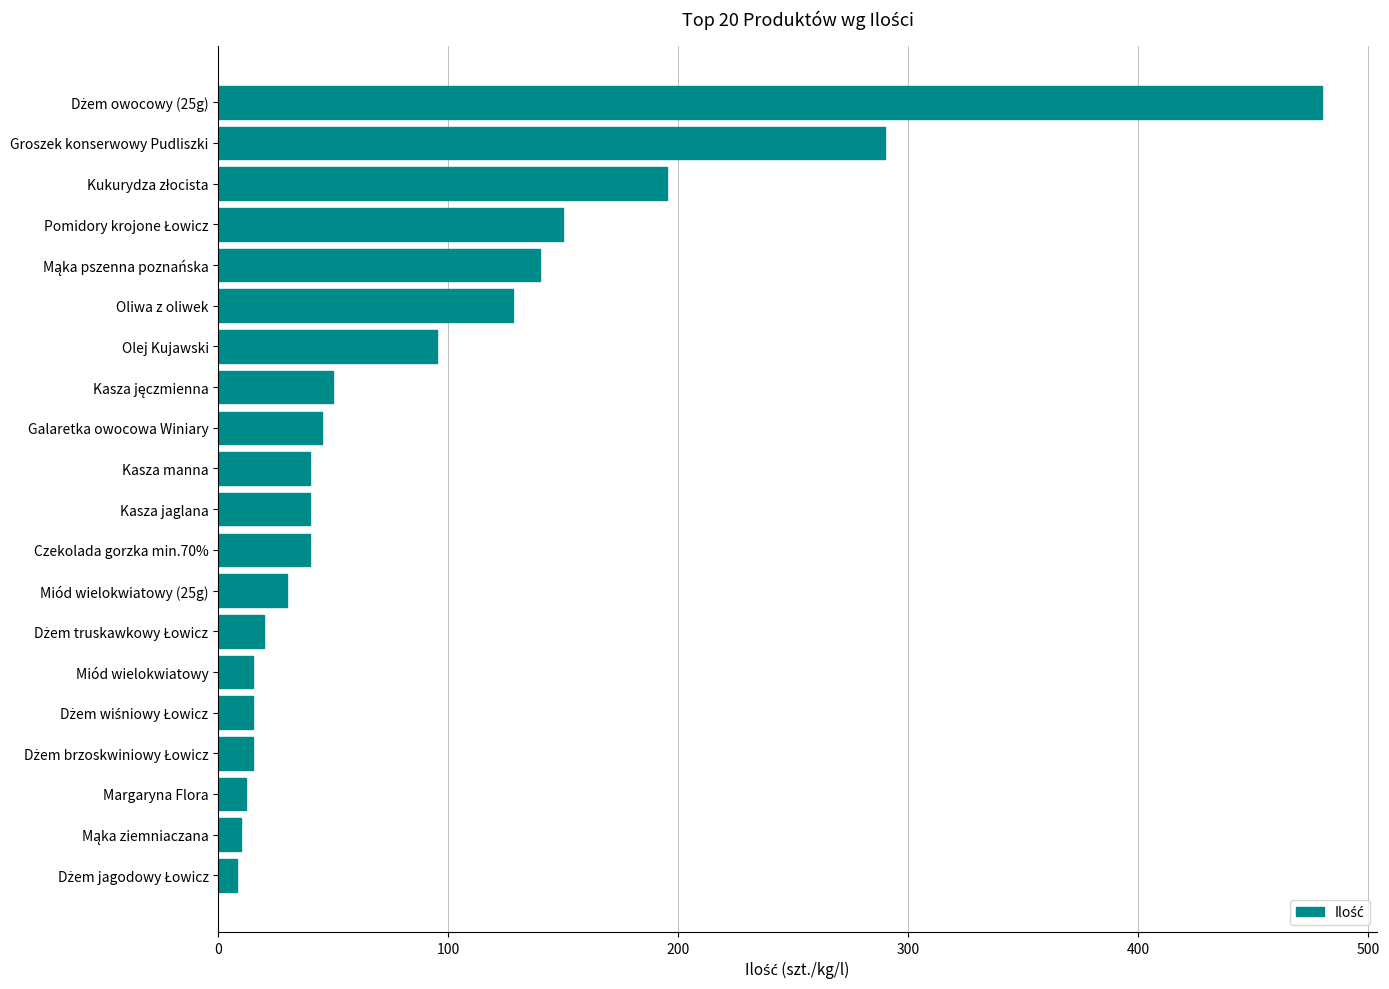

How many data points does each series have?

20